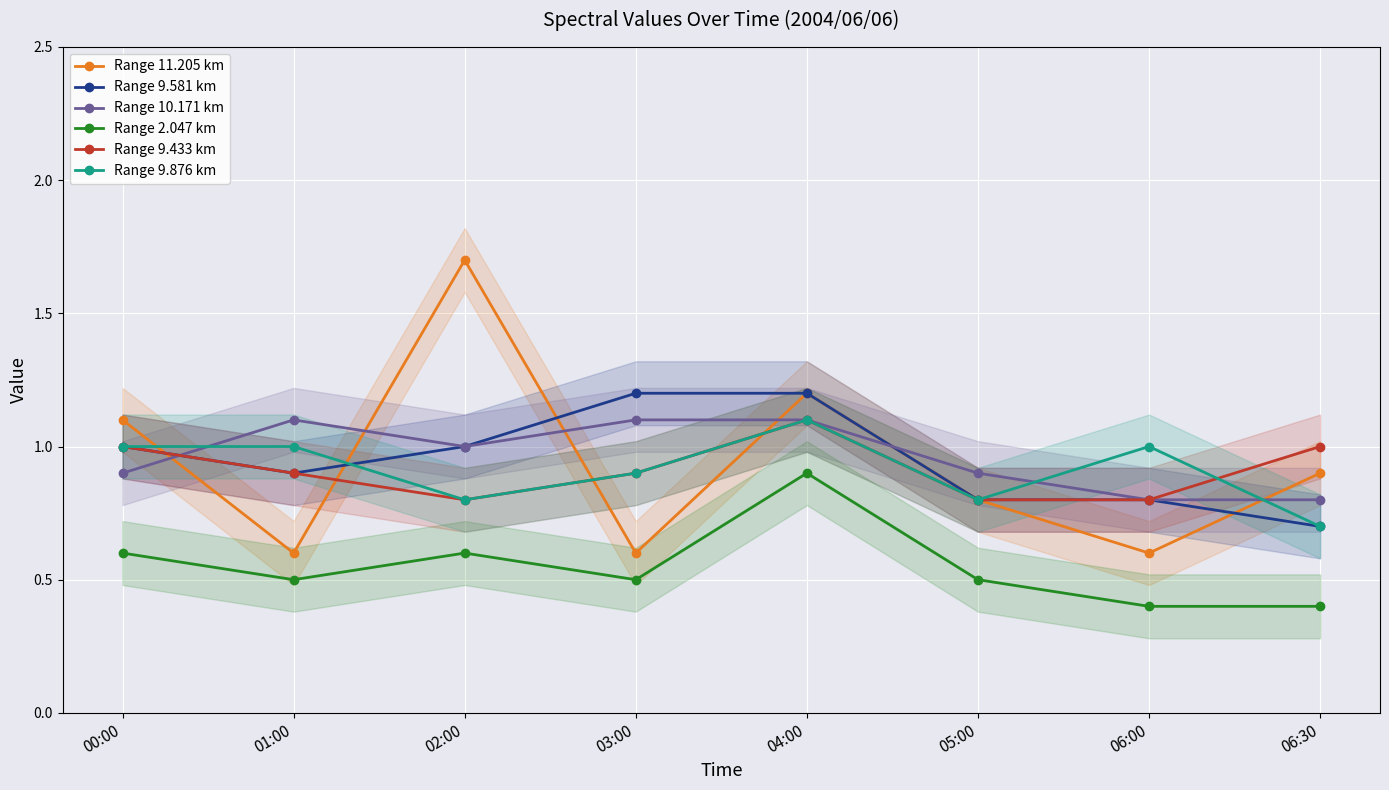

What is the maximum value for Range 9.876 km?

1.1